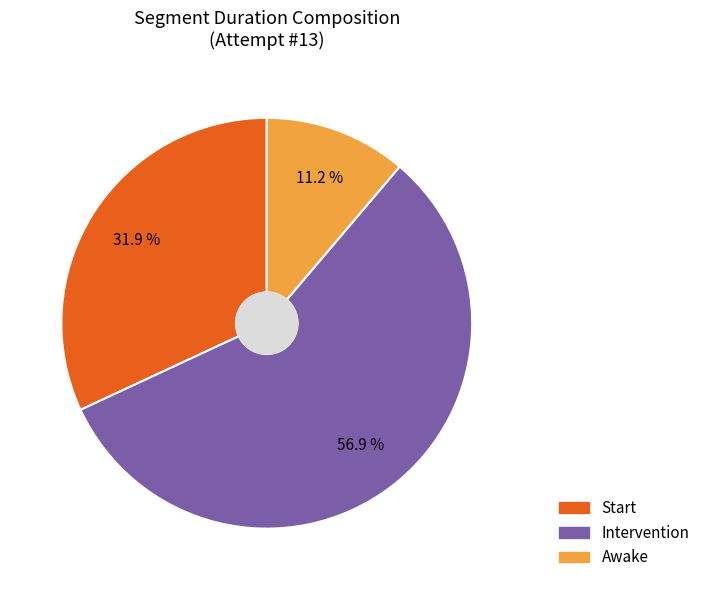

To the nearest percent, what percentage of the pie is Awake?

11%